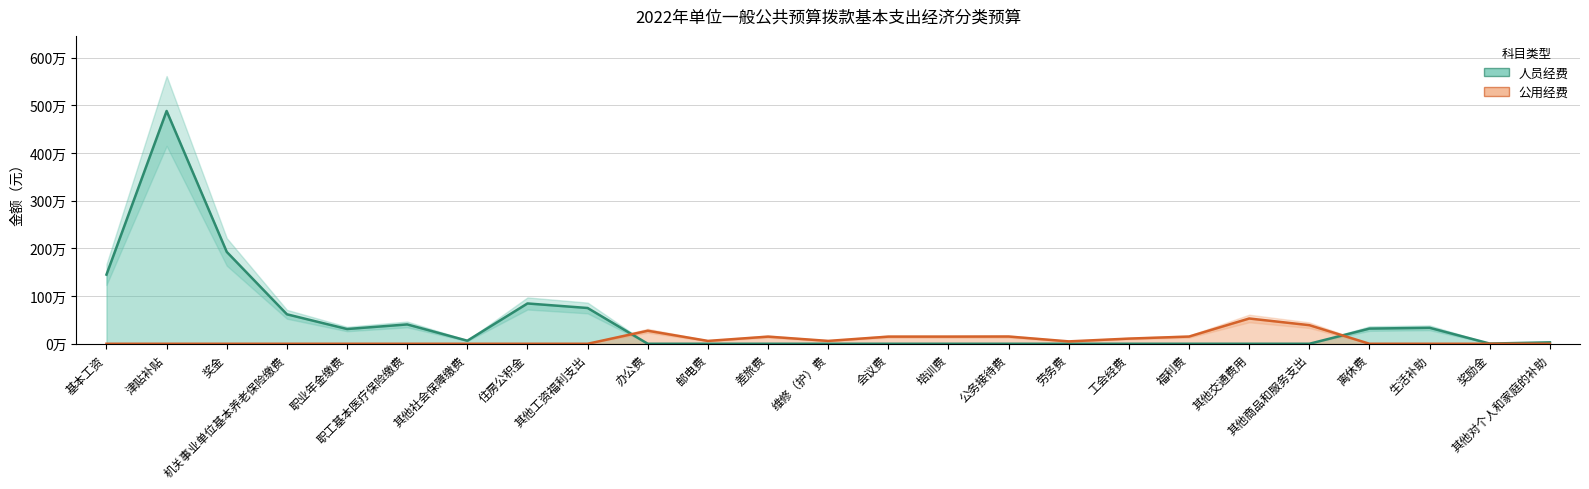

What position from the left is 住房公积金?

8